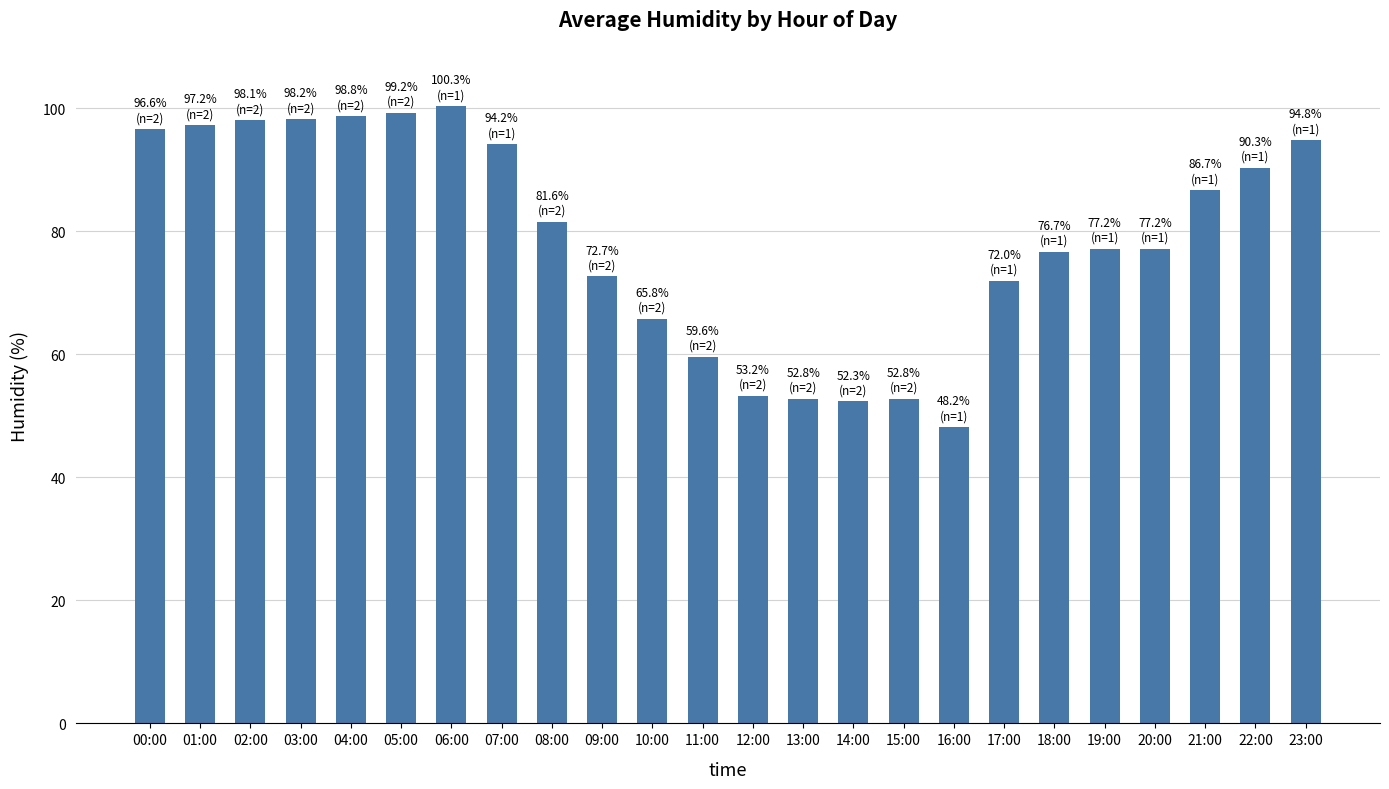

What is the label of the 23rd bar from the right?

01:00